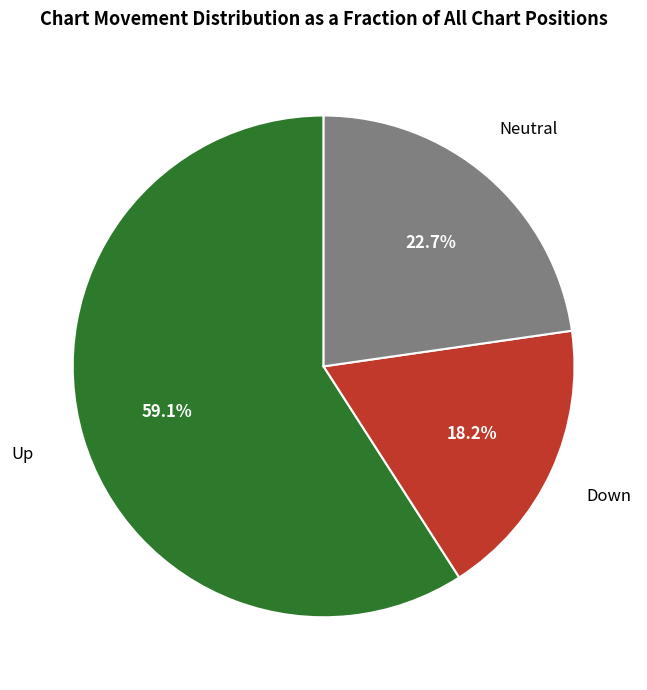

How many segments does this pie chart have?

3